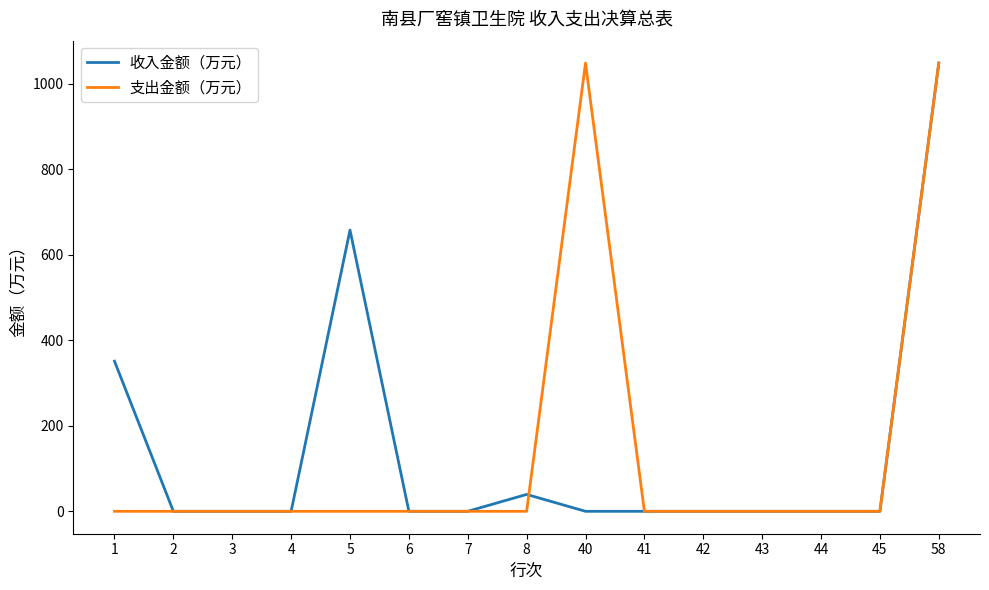

What is the difference between the highest and lowest values at 8?

39.5